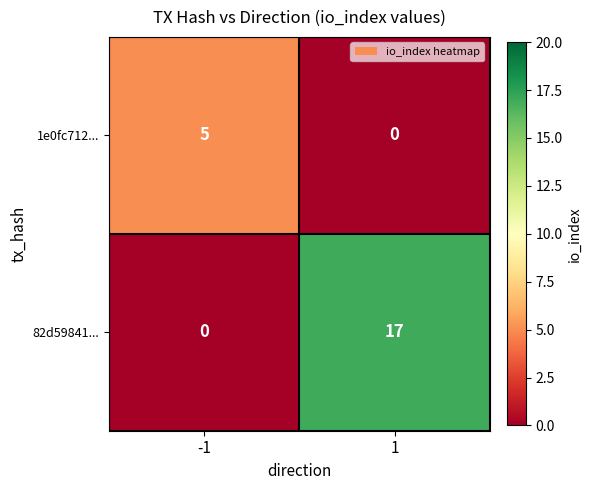

What is the difference between the maximum and minimum values in the 1e0fc712... series?

5